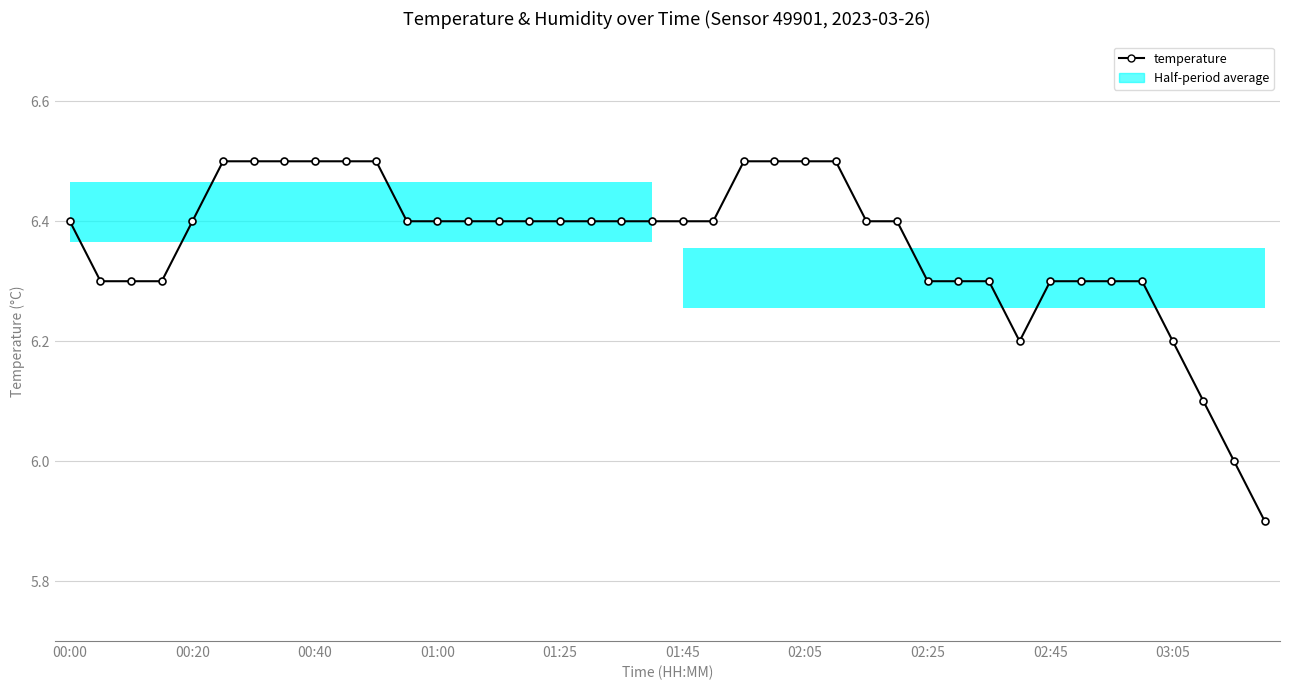

Reading left to right, transcribe all the data shown in this chart.

6.4	6.3	6.3	6.3	6.4	6.5	6.5	6.5	6.5	6.5	6.5	6.4	6.4	6.4	6.4	6.4	6.4	6.4	6.4	6.4	6.4	6.4	6.5	6.5	6.5	6.5	6.4	6.4	6.3	6.3	6.3	6.2	6.3	6.3	6.3	6.3	6.2	6.1	6.0	5.9